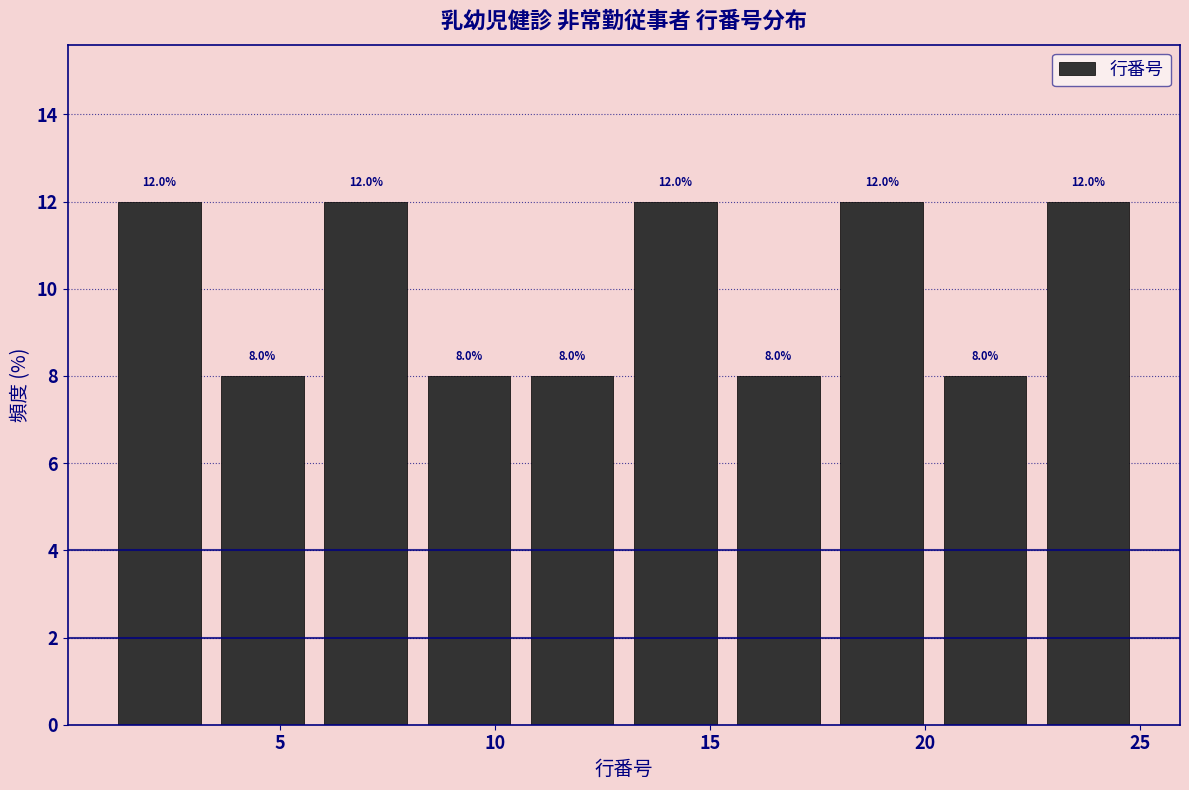

Reading left to right, list every bar in this chart as the range it spans on the x-axis followed by its height. The bar edges are not printed on the chart, so give them approximately, as read against the axis.

1.0 to 3.4: 12.0
3.4 to 5.8: 8.0
5.8 to 8.2: 12.0
8.2 to 10.6: 8.0
10.6 to 13.0: 8.0
13.0 to 15.4: 12.0
15.4 to 17.8: 8.0
17.8 to 20.2: 12.0
20.2 to 22.6: 8.0
22.6 to 25.0: 12.0